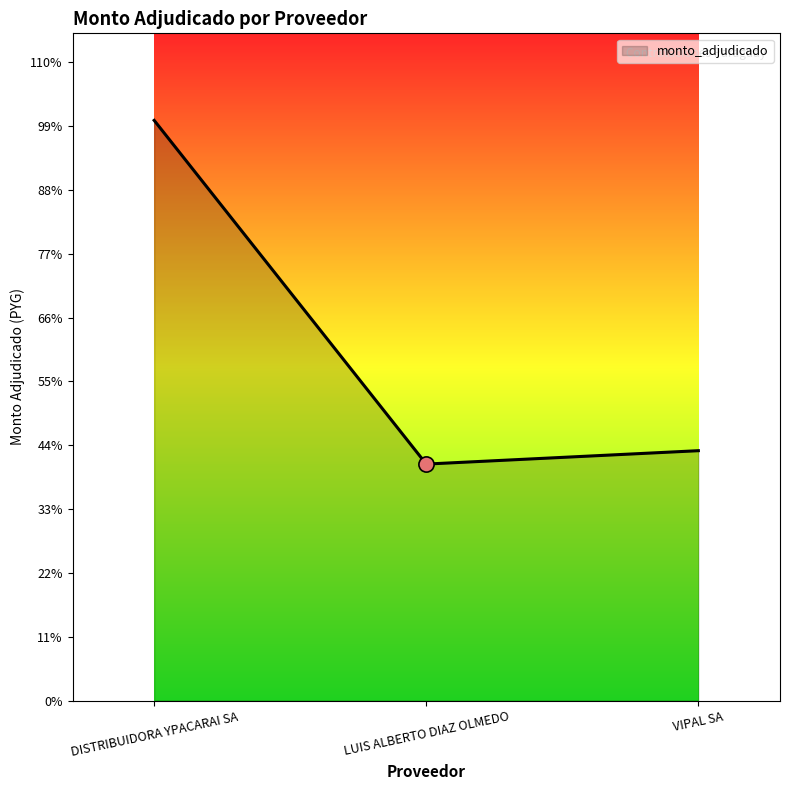

Between DISTRIBUIDORA YPACARAI SA and LUIS ALBERTO DIAZ OLMEDO, which is larger?

DISTRIBUIDORA YPACARAI SA